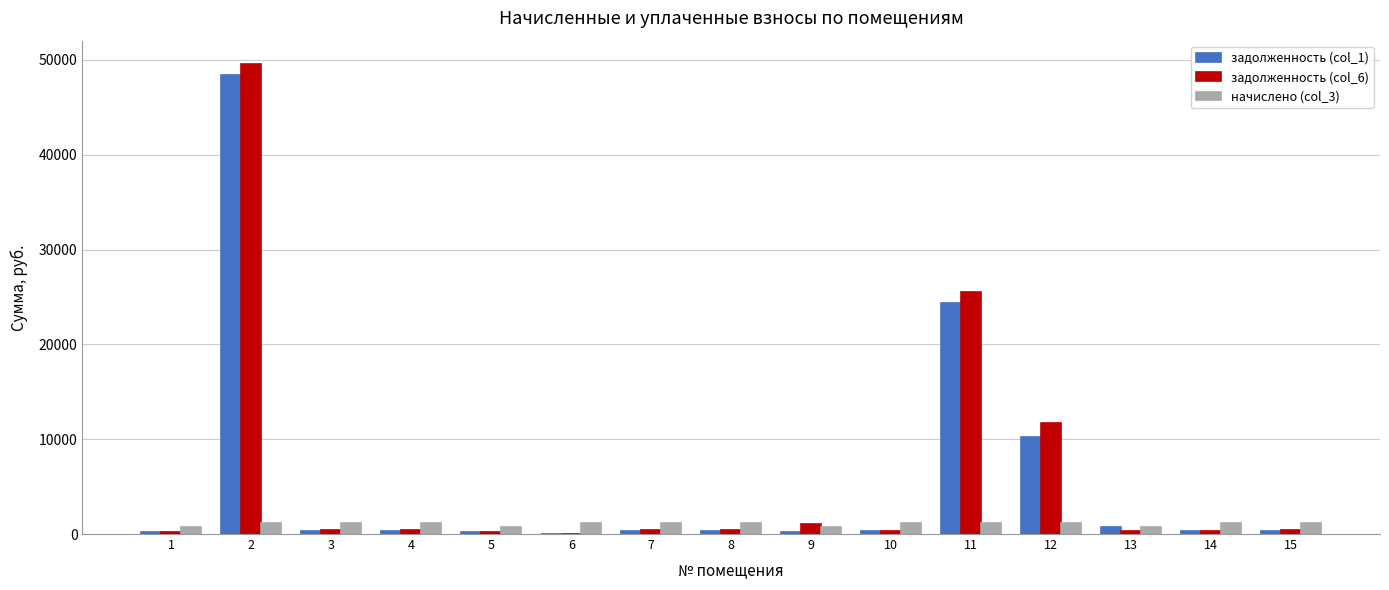

What are all the series names shown in the legend?

задолженность (col_1), задолженность (col_6), начислено (col_3)